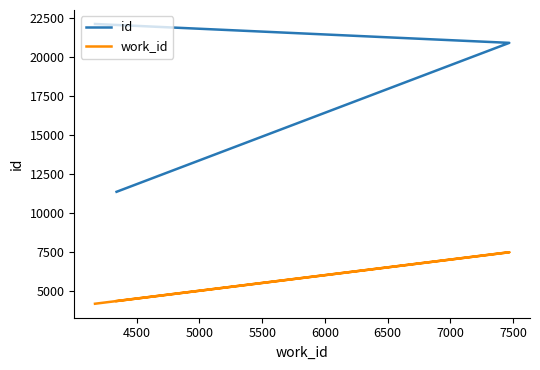

Is it true that id equals 9304 at 4500?

False